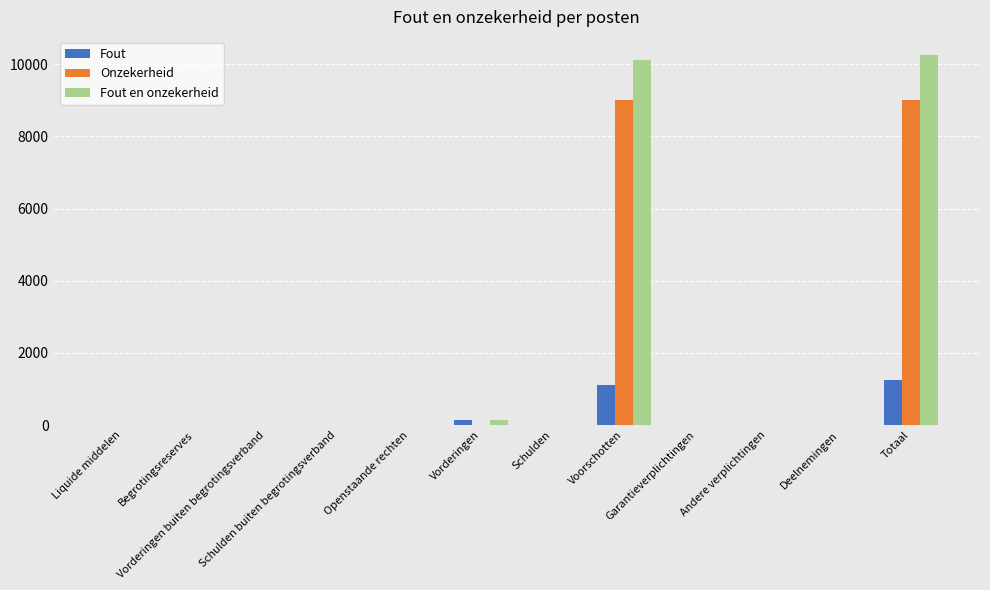

How many data points does each series have?

12